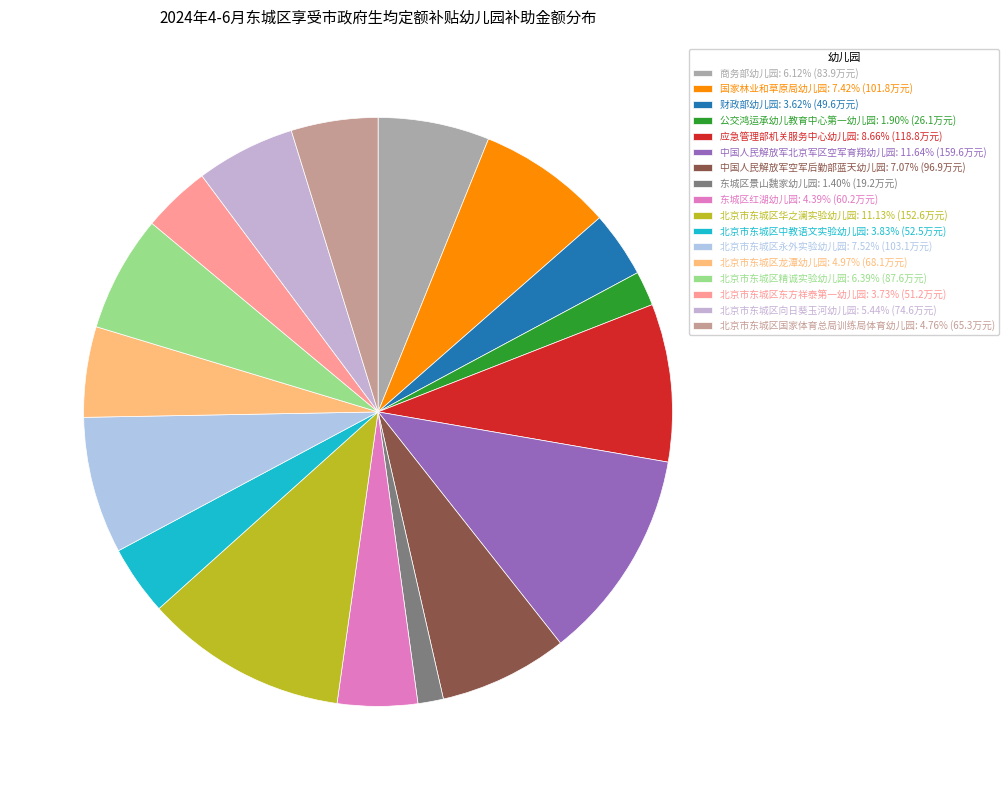

Approximately how many times larger is the value at 北京市东城区永外实验幼儿园 compared to 公交鸿运承幼儿教育中心第一幼儿园?

4.0